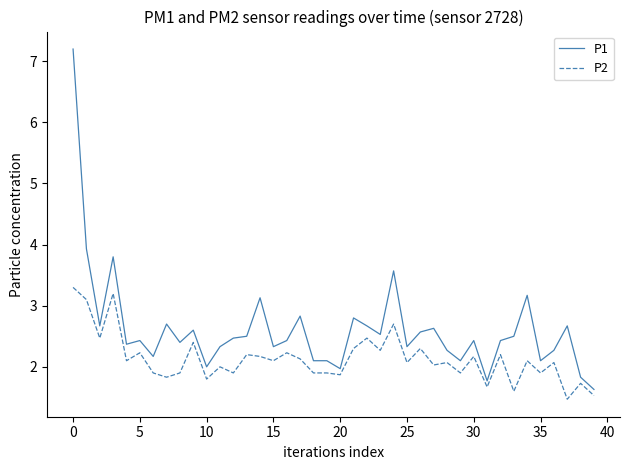

Count the number of data series in this chart.

2